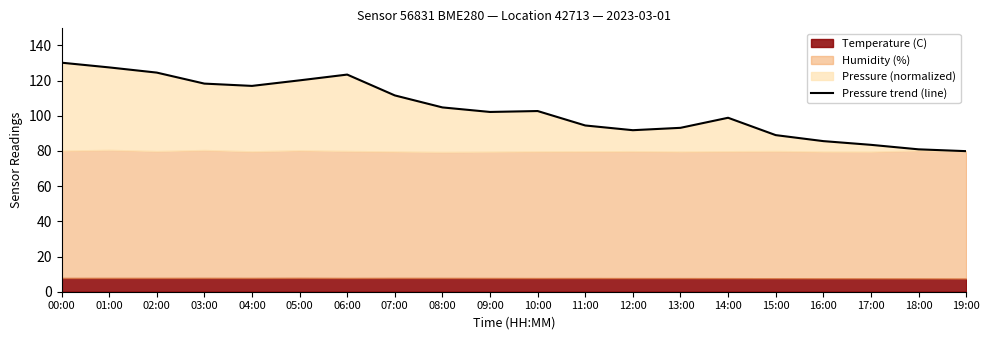

Reading right to left, transcribe all the data shown in this chart.

79.9	80.9	83.5	85.6	89.0	98.9	93.2	91.8	94.5	102.7	102.2	104.8	111.6	123.4	120.2	117.0	118.3	124.6	127.5	130.2